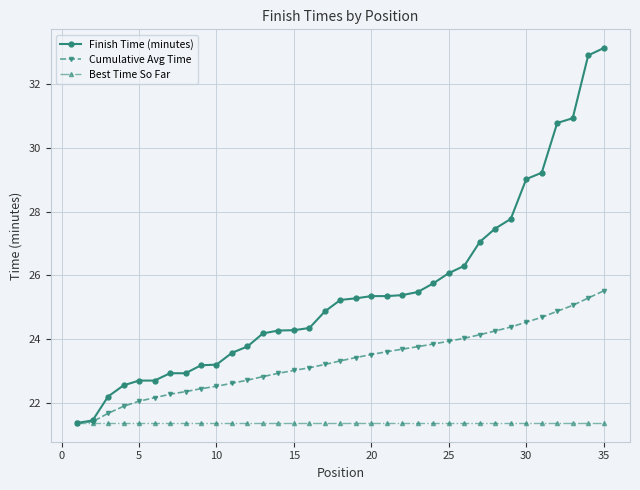

Which series has the largest total across all categories?

Finish Time (minutes)